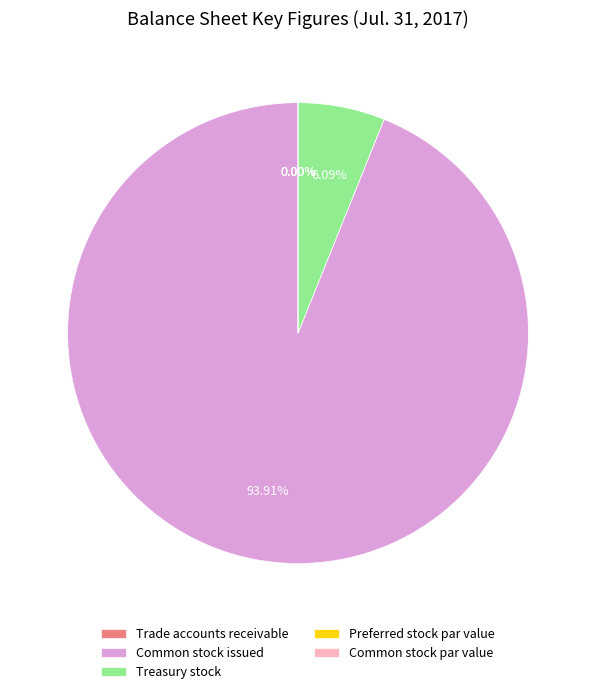

Does any single category account for the majority?

Yes